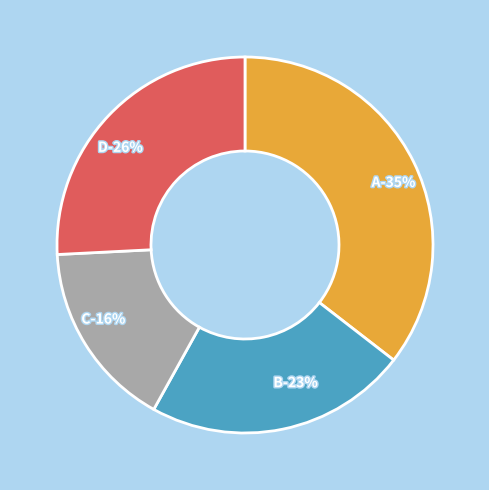

How many slices are in this pie chart?

4